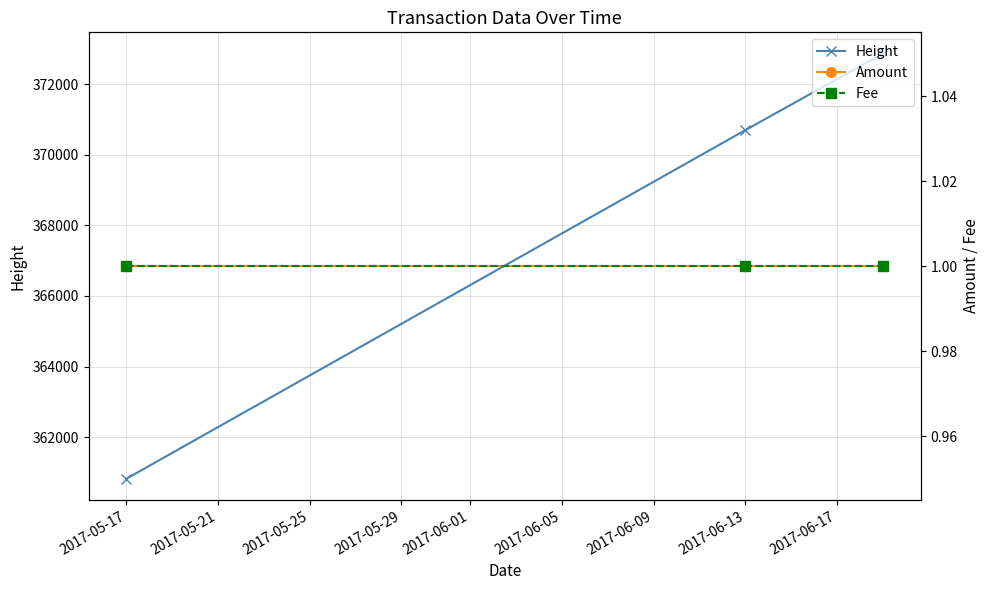

Which category has the lowest value in the Fee series?

2017-05-17